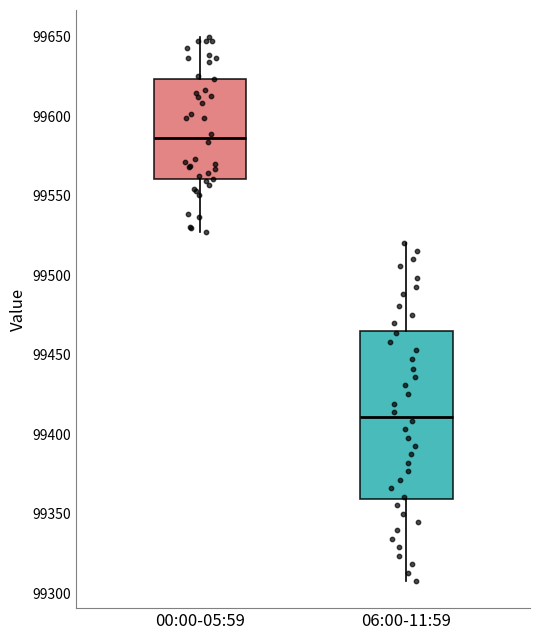

Which box's median line is the highest?

00:00-05:59